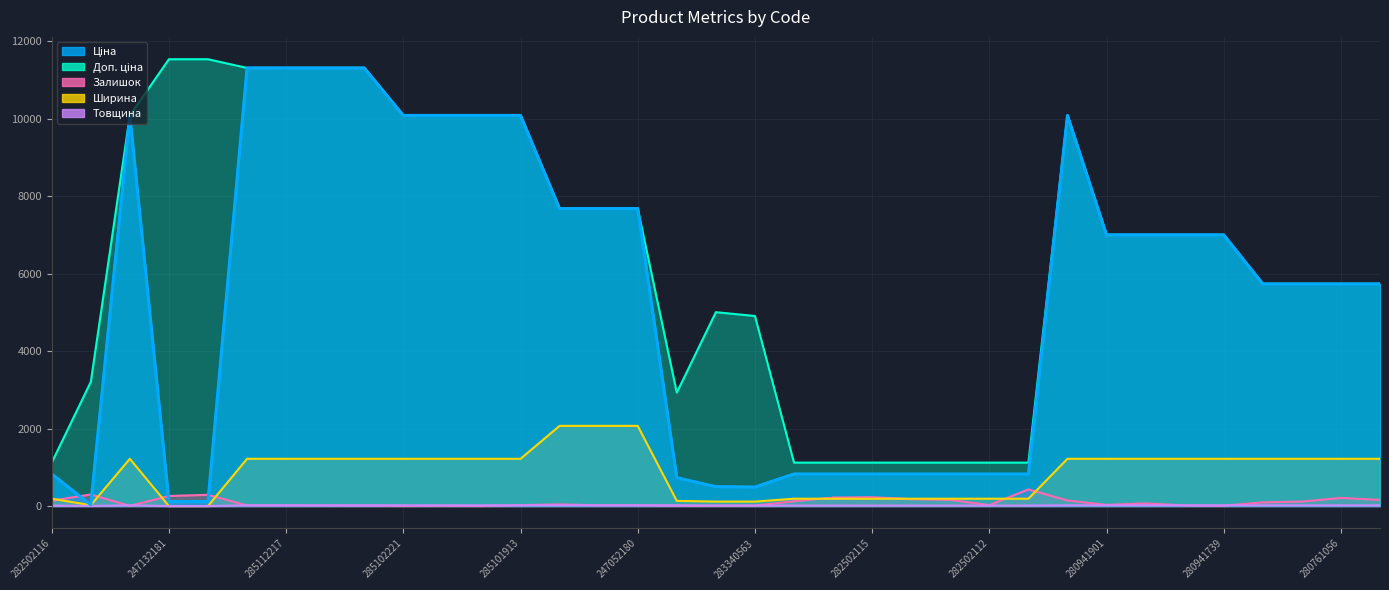

Is the value of Залишок at 283972211 greater than the value of Доп. ціна at 283280563?

No